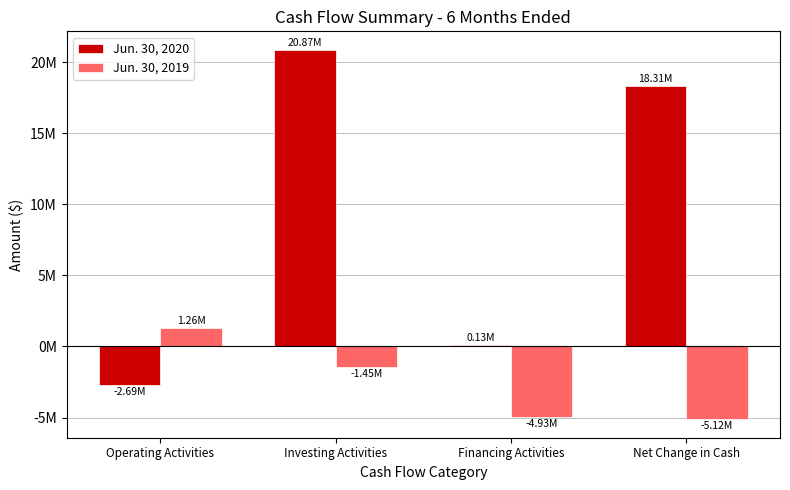

What are all the series names shown in the legend?

Jun. 30, 2020, Jun. 30, 2019